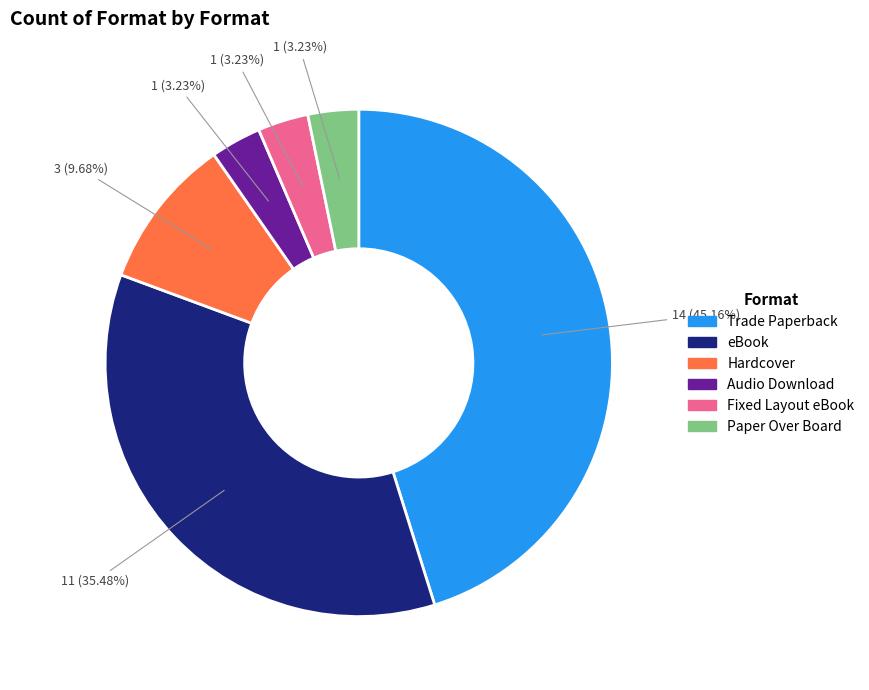

What percentage is the Paper Over Board slice, to the nearest percent?

3%